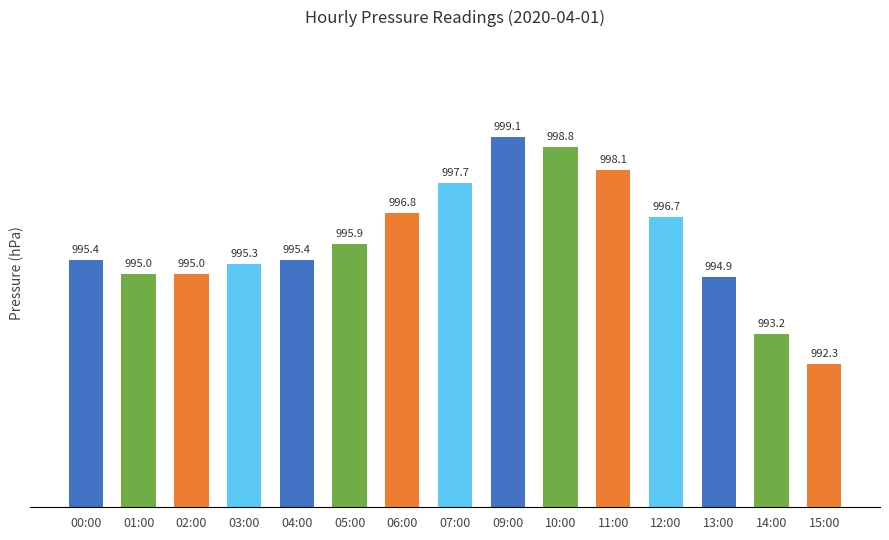

Where does the data first go above 995?

00:00